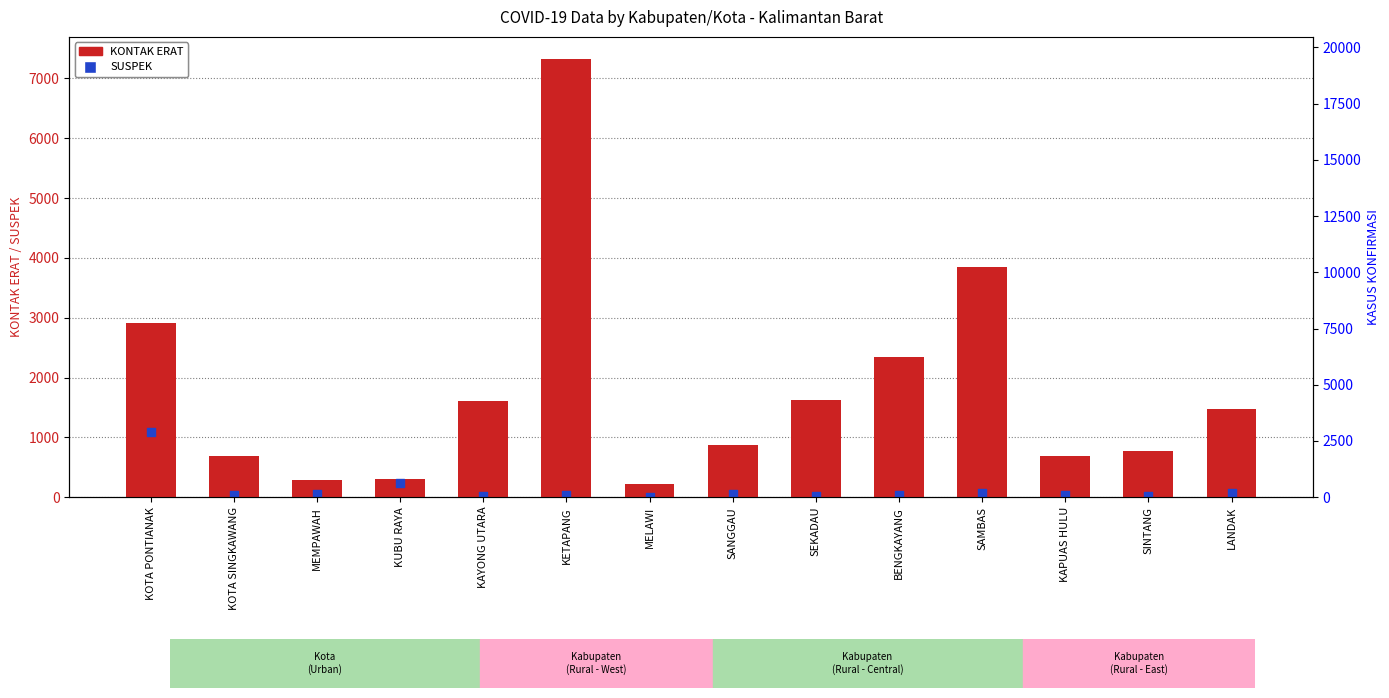

What is the total value across all series at SAMBAS?

3904